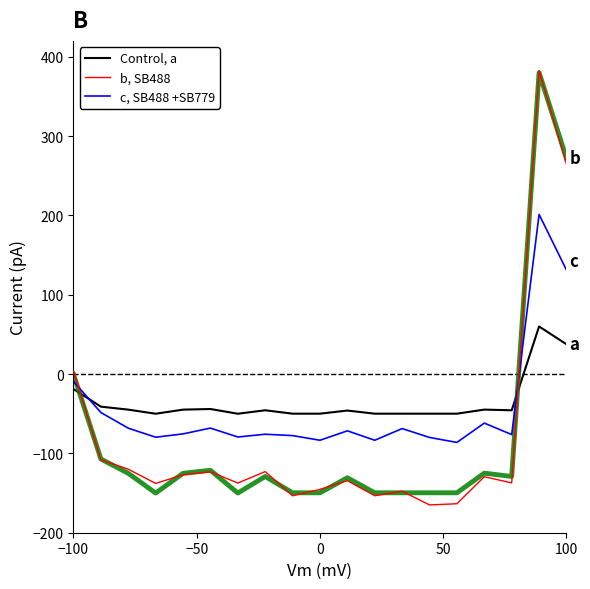

What is the difference between the second highest and minimum values in the Control, a series?

87.6